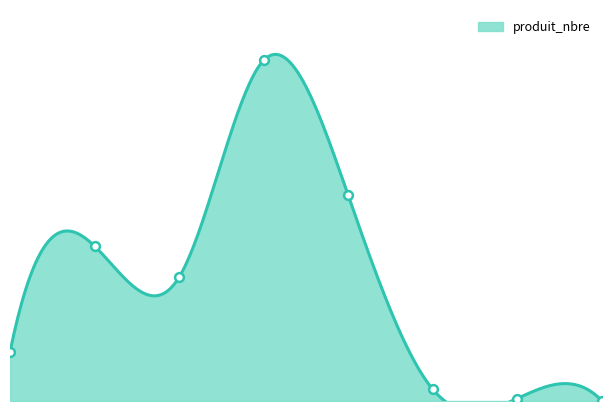

Which has a higher value, 3 or 7?

3